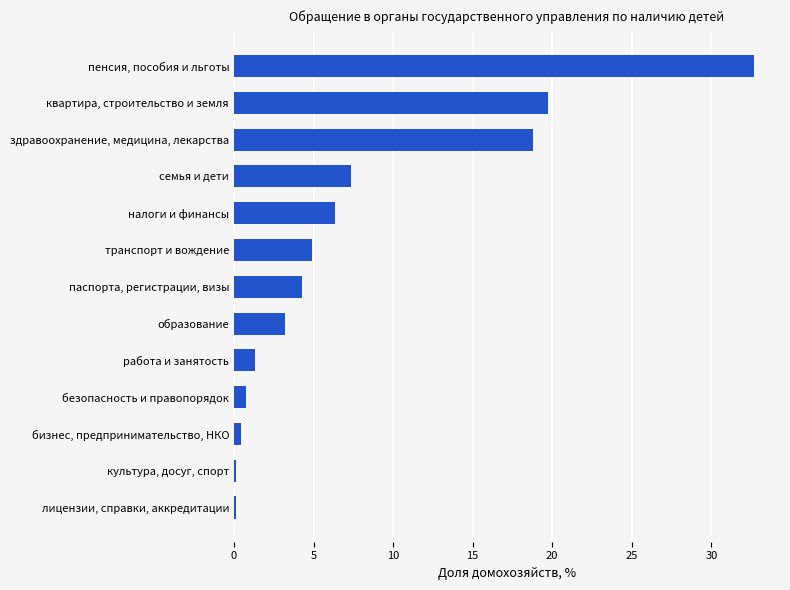

What is the sum of all values?

100.0